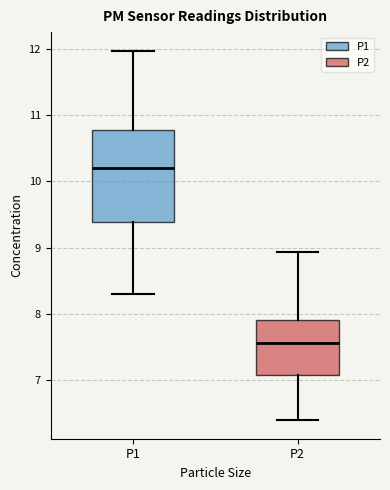

Which box's median line is the lowest?

P2